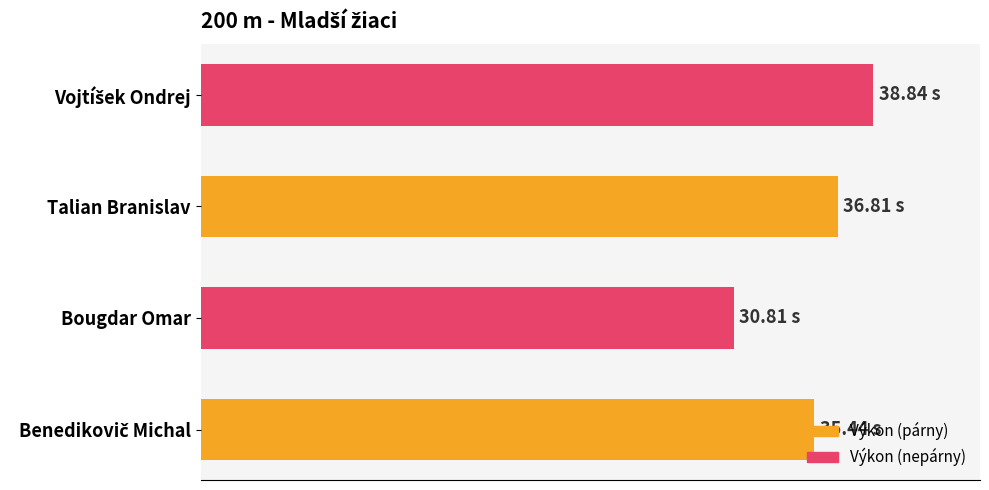

Does the chart contain any negative values?

No